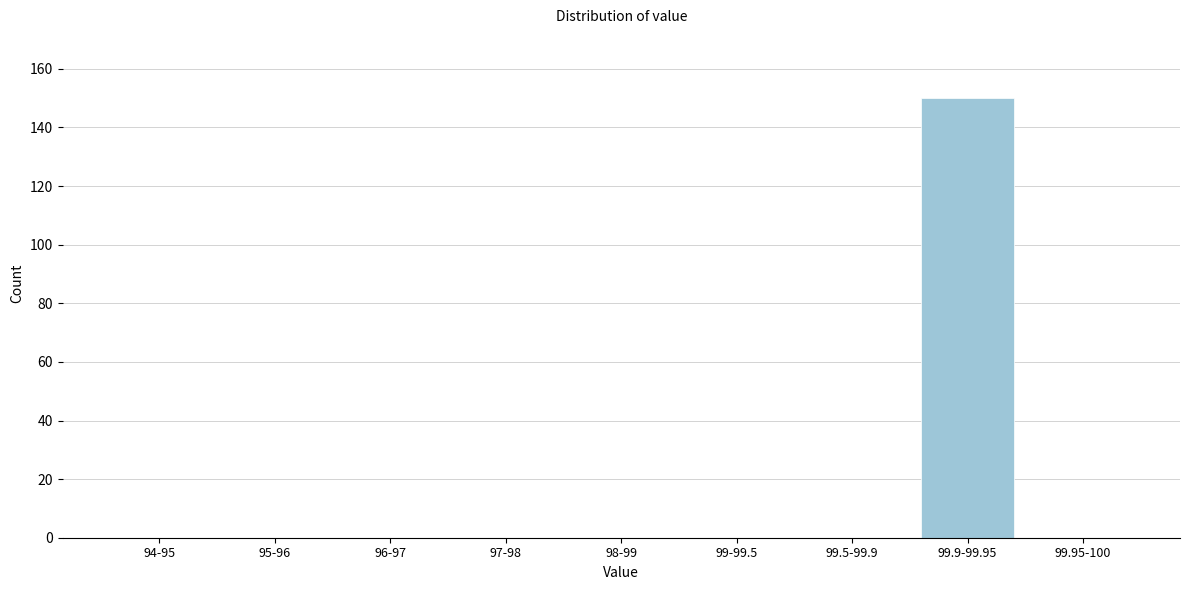

Reading left to right, transcribe all the data shown in this chart.

94-95=0	95-96=0	96-97=0	97-98=0	98-99=0	99-99.5=0	99.5-99.9=0	99.9-99.95=150	99.95-100=0